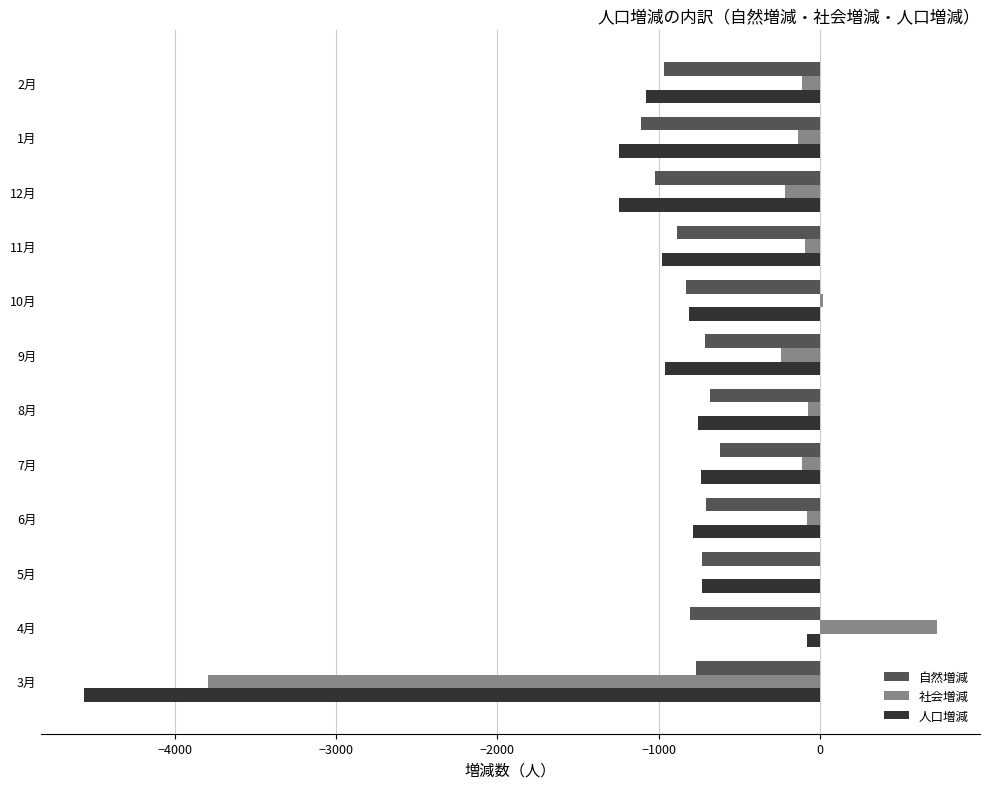

What is the sum of all 社会増減 values?

-4133